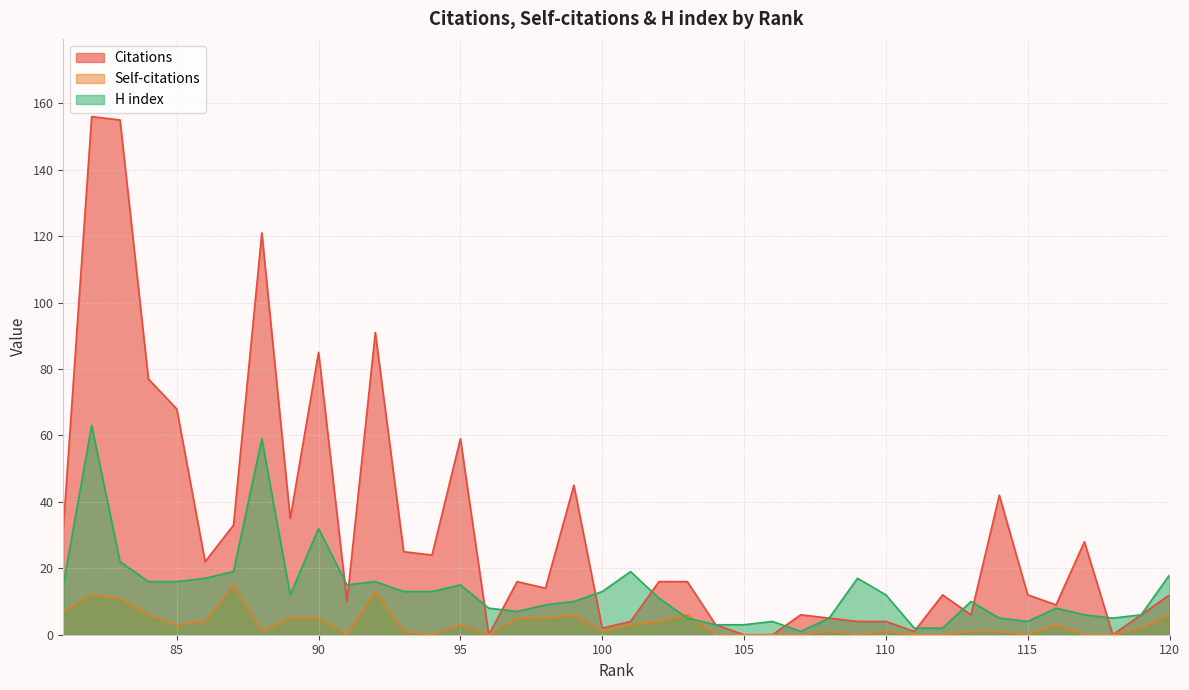

Is the value of H index at 87 greater than the value of Citations at 96?

Yes